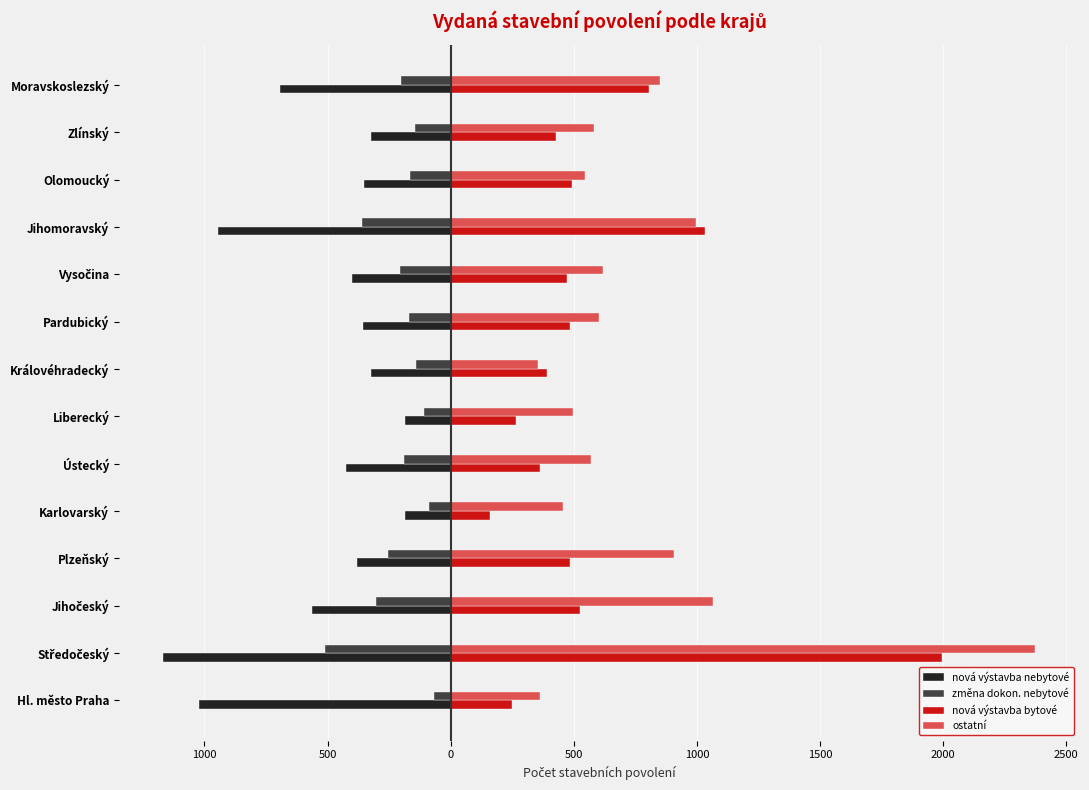

Reading right to left, list all the values displayed in this chart.

nová výstavba nebytové: -693	-323	-352	-946	-399	-356	-323	-185	-424	-184	-382	-565	-1170	-1024
změna dokon. nebytové: -201	-146	-166	-362	-207	-168	-140	-108	-190	-88	-256	-302	-512	-68
nová výstavba bytové: 805	428	492	1032	471	486	393	265	363	159	485	527	1996	247
ostatní: 851	582	544	998	619	604	354	495	570	455	907	1064	2375	362